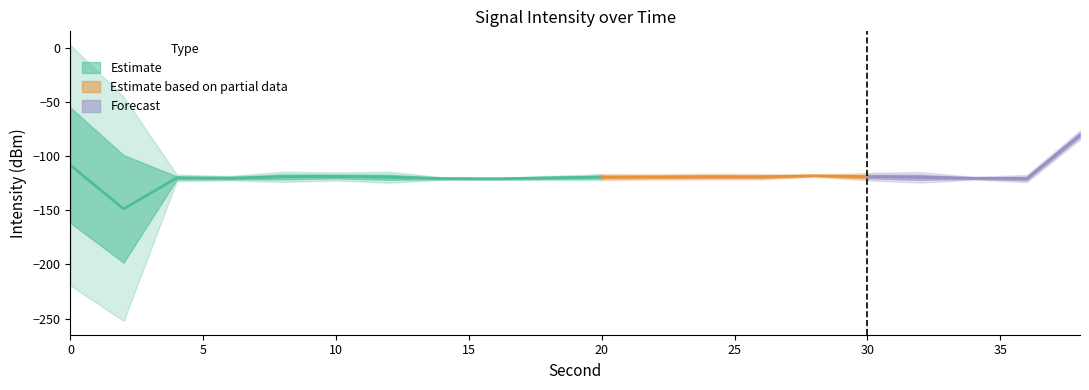

Does the chart have visible grid lines?

No